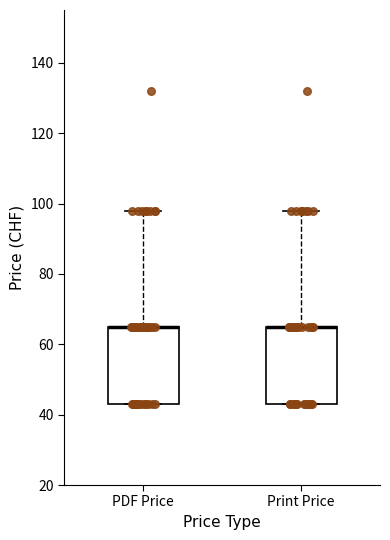

Where does the upper whisker of the box for PDF Price end on the y-axis? The values are not printed on the chart, so give them approximately, as read against the axis.

98